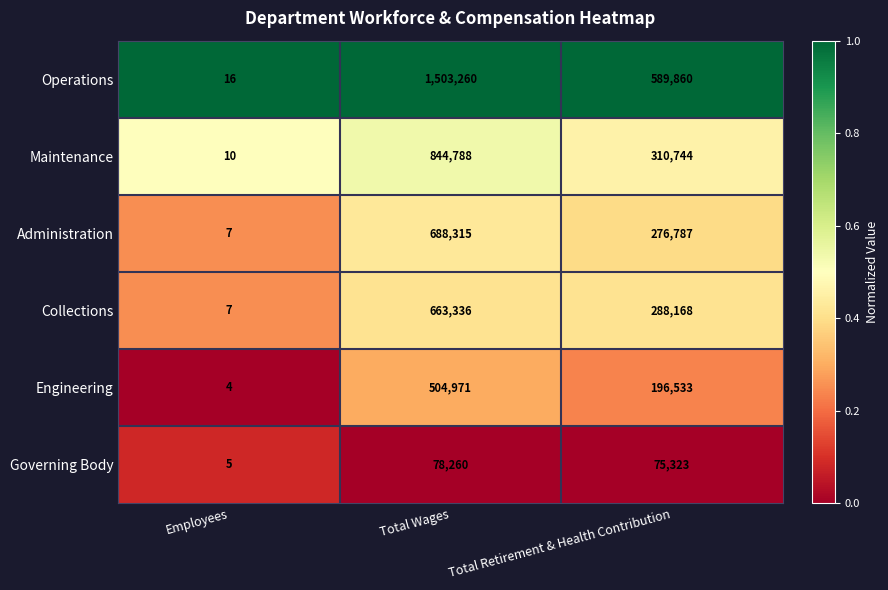

Which label corresponds to the smallest value in the chart?

Employees